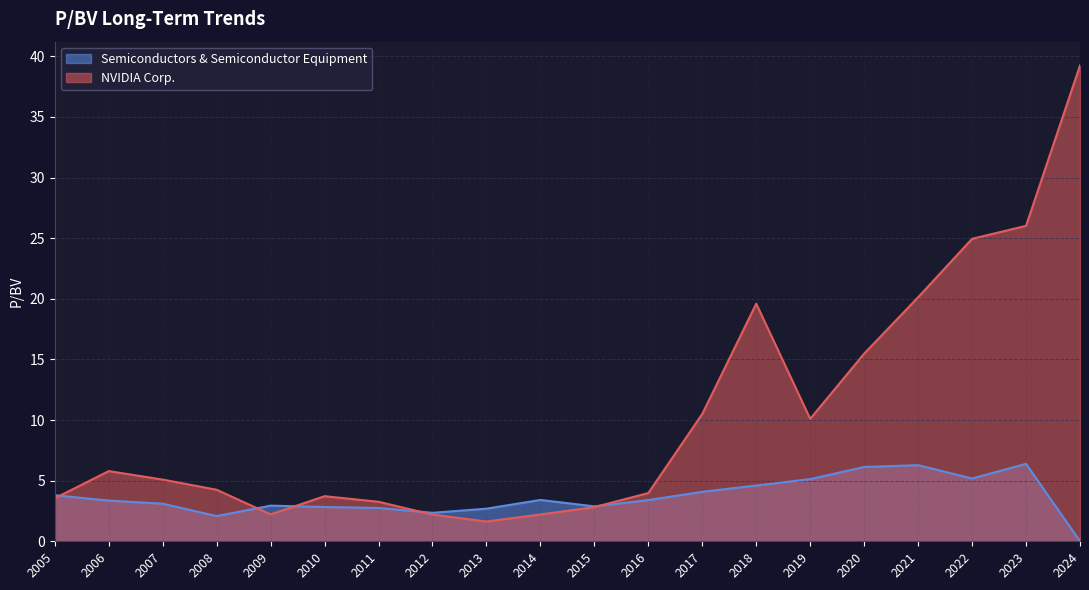

Is it true that Semiconductors & Semiconductor Equipment equals 2.9 at 2015-03-12?

True